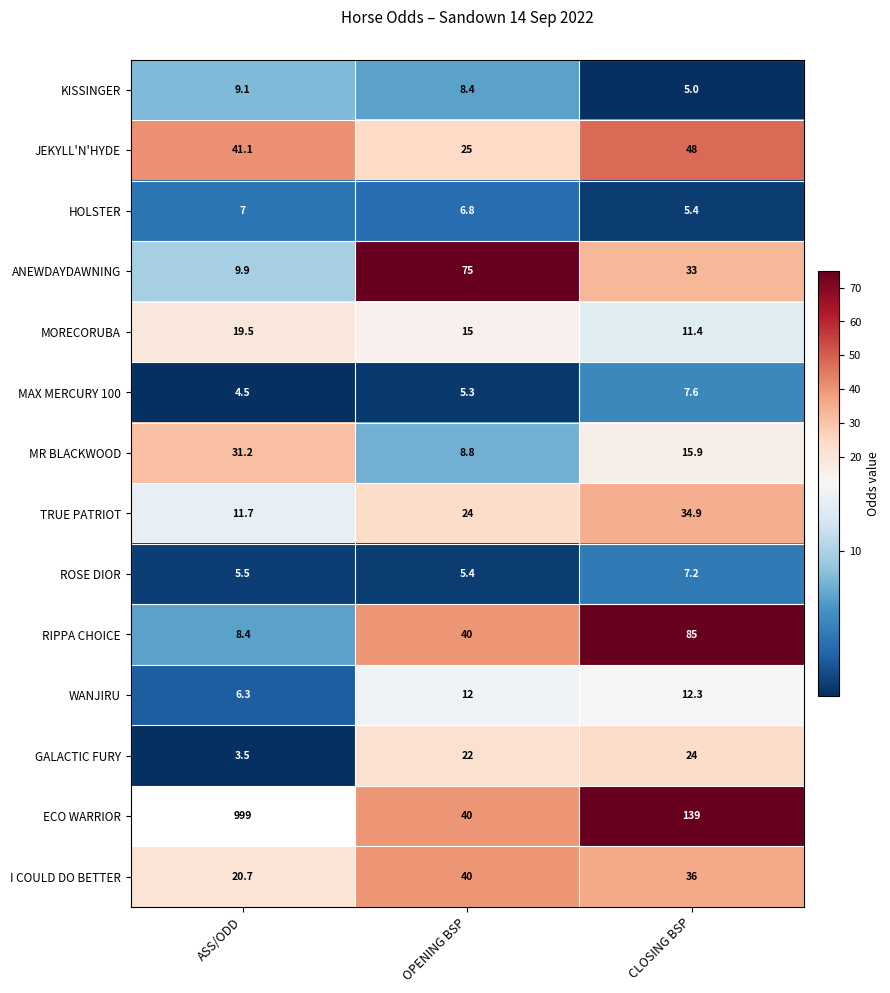

What is the difference between the highest and lowest values at OPENING BSP?

69.7